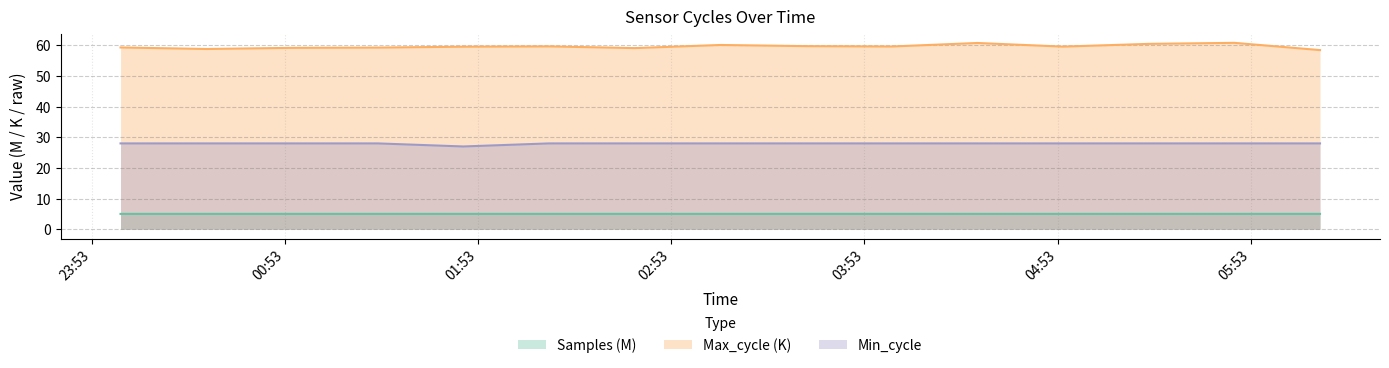

Does the chart have visible grid lines?

Yes